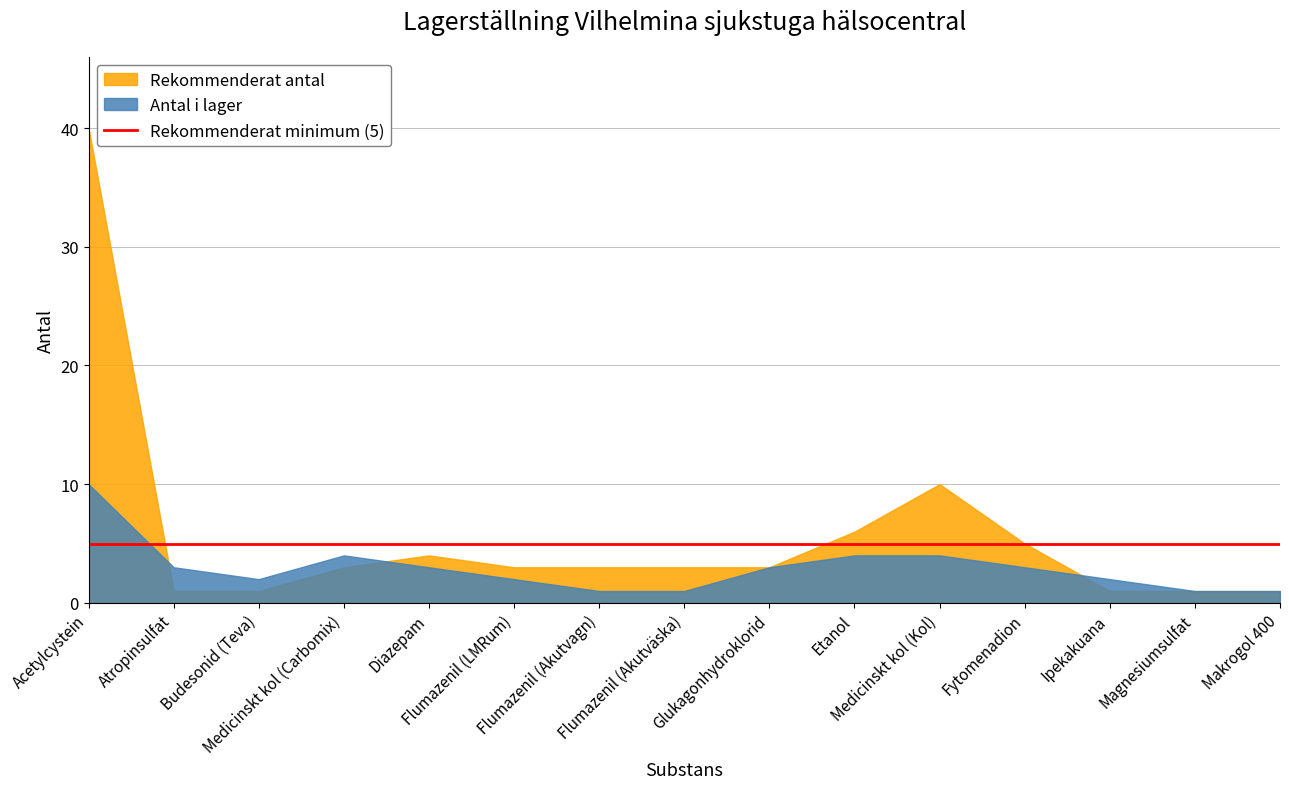

What is the maximum value for Rekommenderat antal?

40